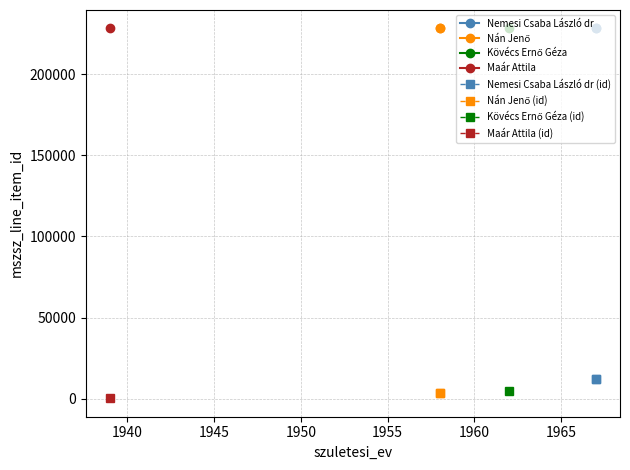

What is the average value of the Nán Jenő series?

228081